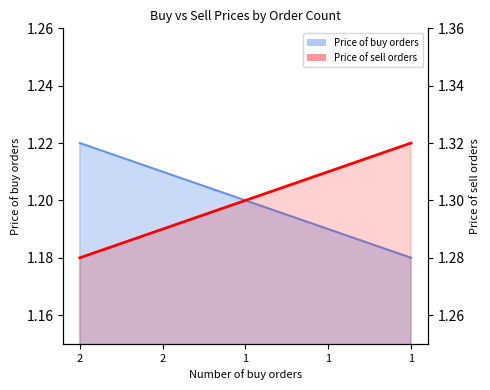

What is the smallest value displayed?

1.2